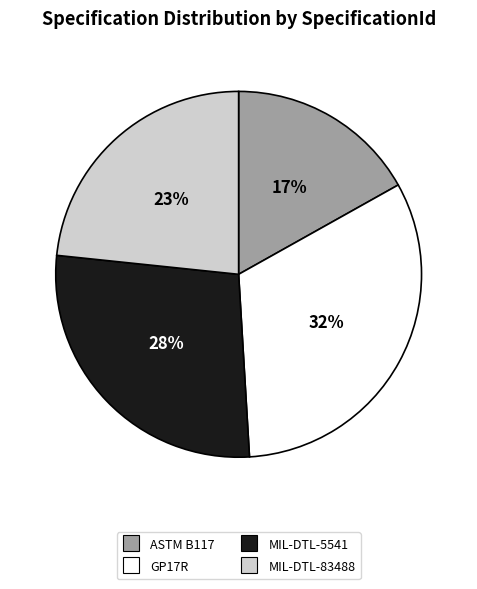

Between ASTM B117 and MIL-DTL-5541, which is larger?

MIL-DTL-5541